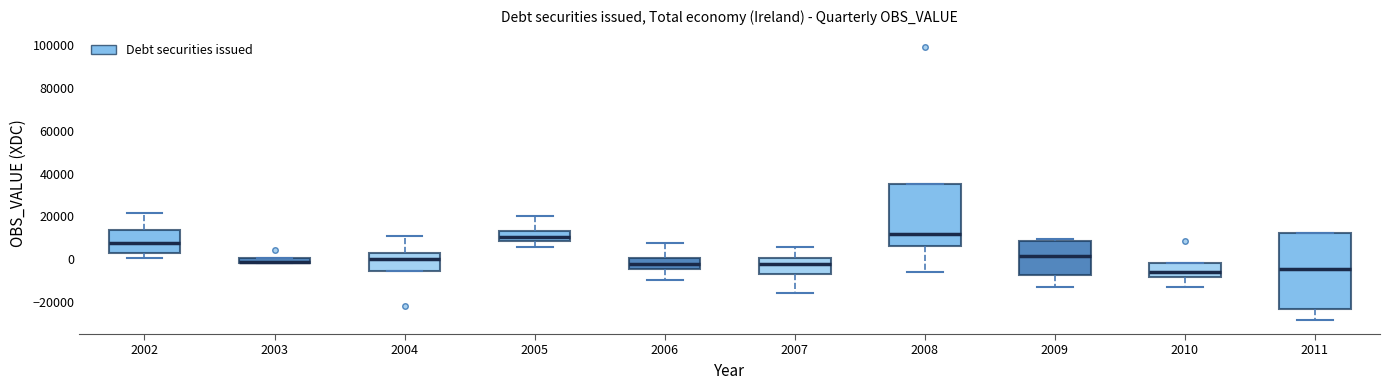

Where is the lower edge of the box at x = 2008 on the y-axis? The values are not printed on the chart, so give them approximately, as read against the axis.

6000